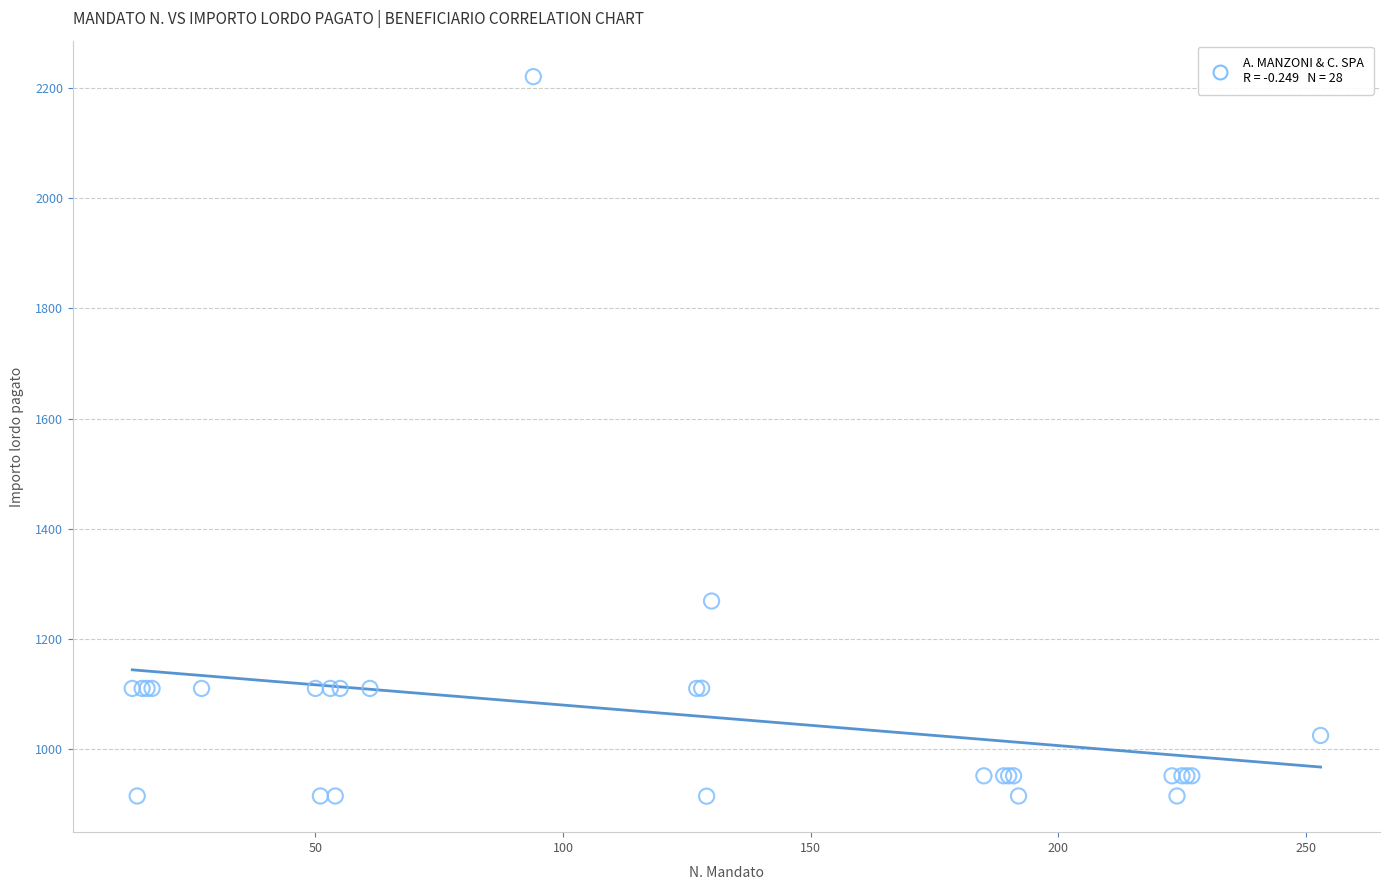

What Y value in the scatter plot is closest to 1567?

1268.8